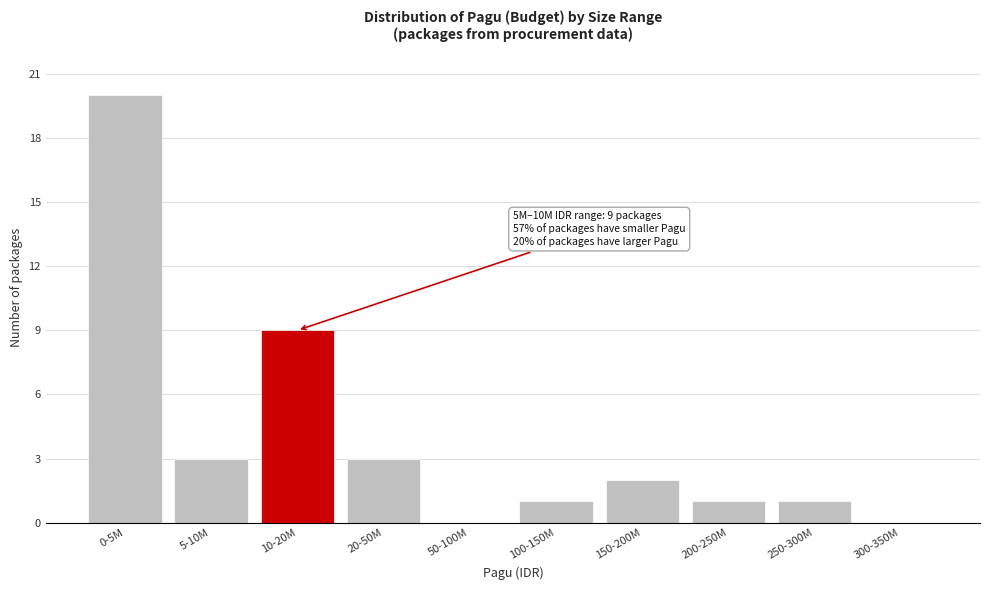

Reading left to right, transcribe all the data shown in this chart.

0-5M=20	5-10M=3	10-20M=9	20-50M=3	50-100M=0	100-150M=1	150-200M=2	200-250M=1	250-300M=1	300-350M=0